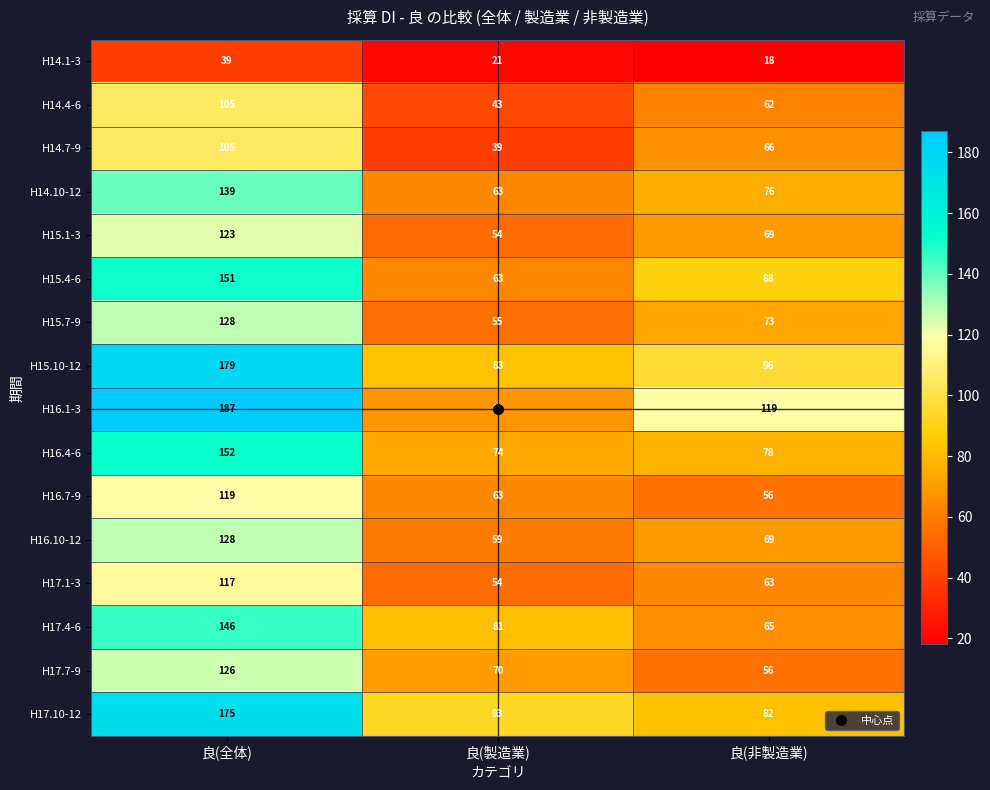

Which series has the largest total across all categories?

H16.1-3